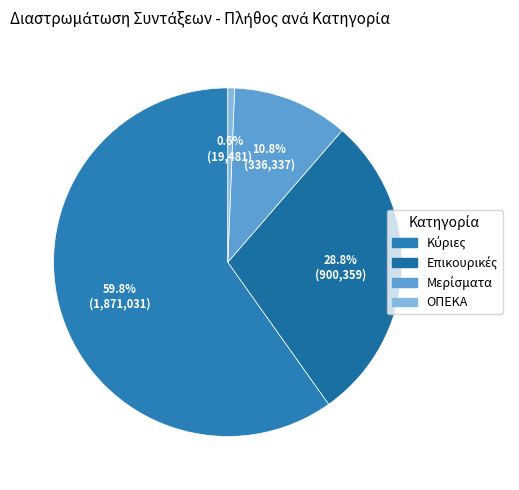

To the nearest percent, what is the difference between the largest and smallest slice percentages?

59%